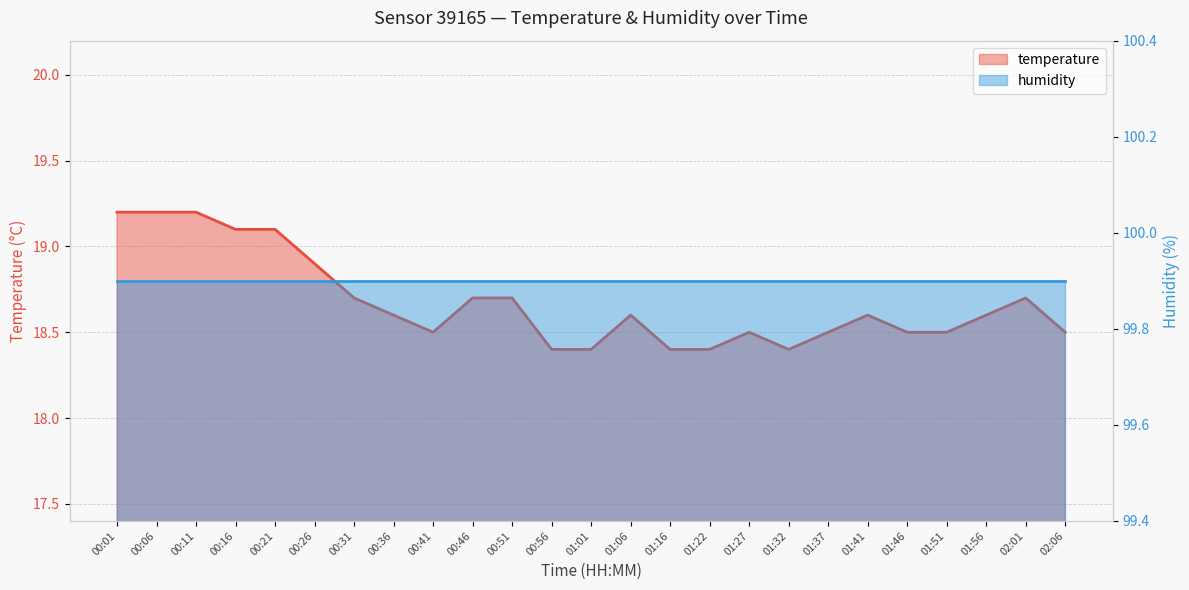

How many interior local valleys (lower than both neighbors) does the data have?

2